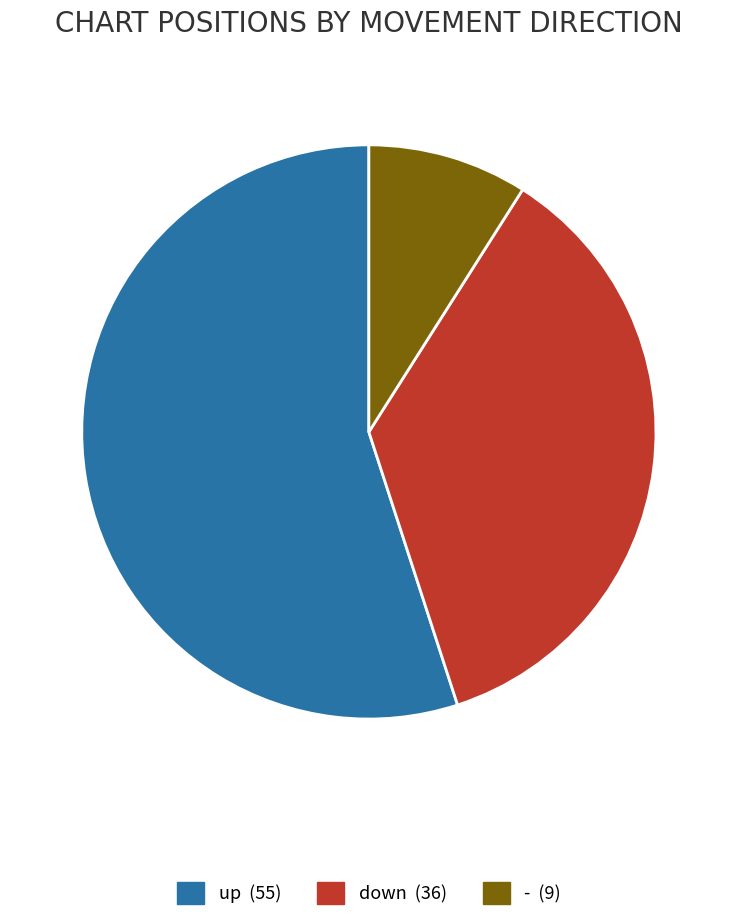

Count the number of slices in the pie.

3